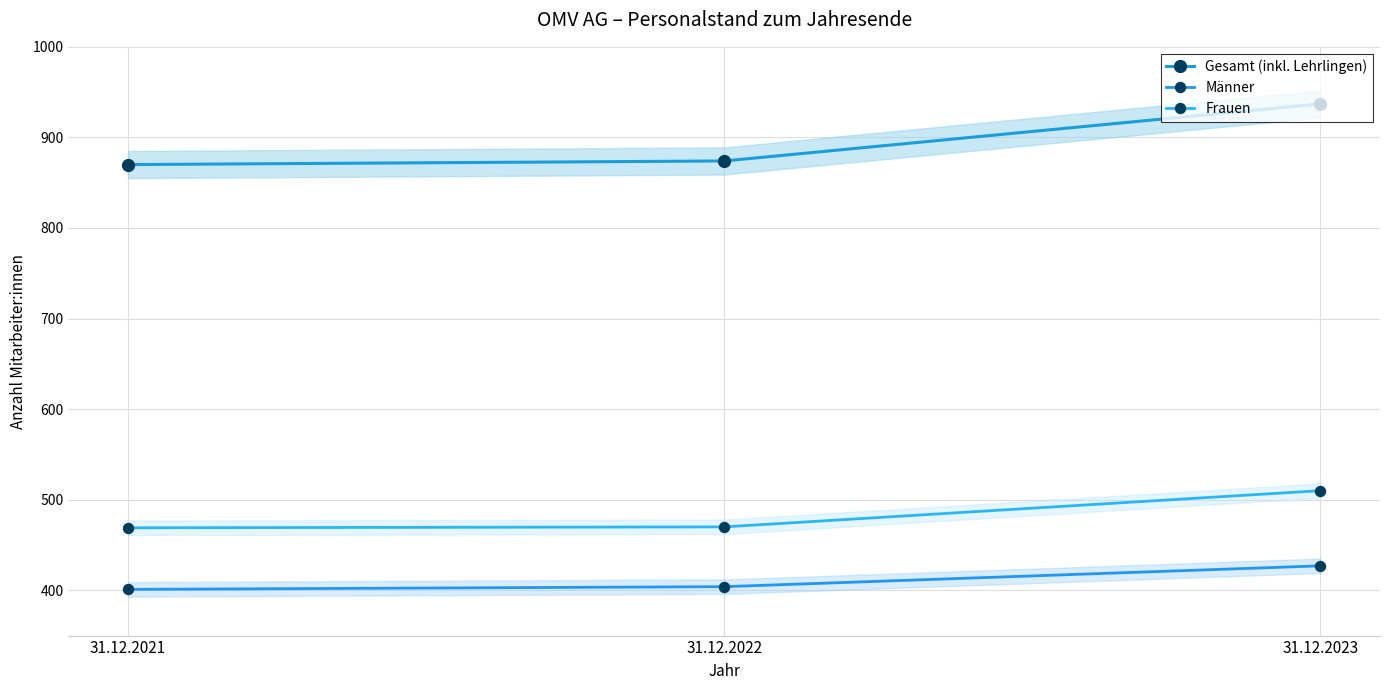

Does the chart display data point markers on the line(s)?

Yes